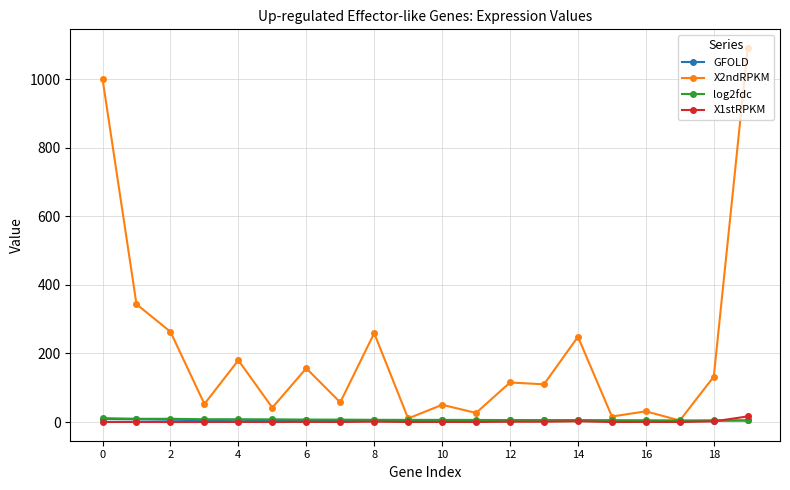

What is the value of the X2ndRPKM point at the 11th from the left?

50.3